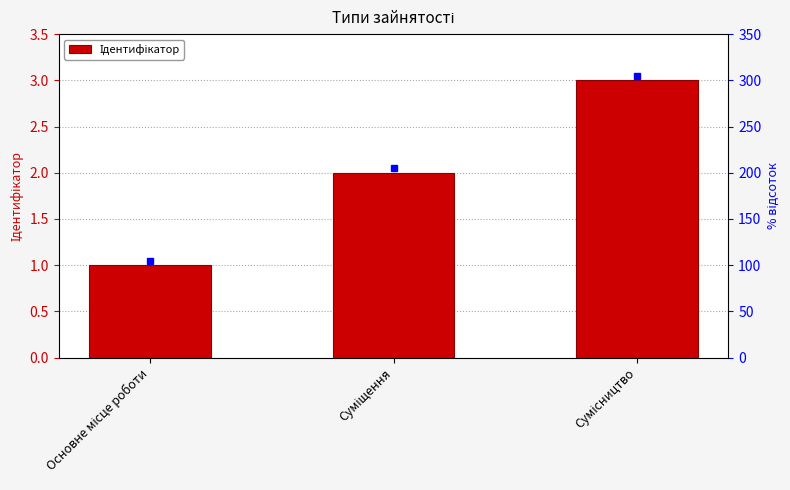

Count the values in the range 1 to 3.

3